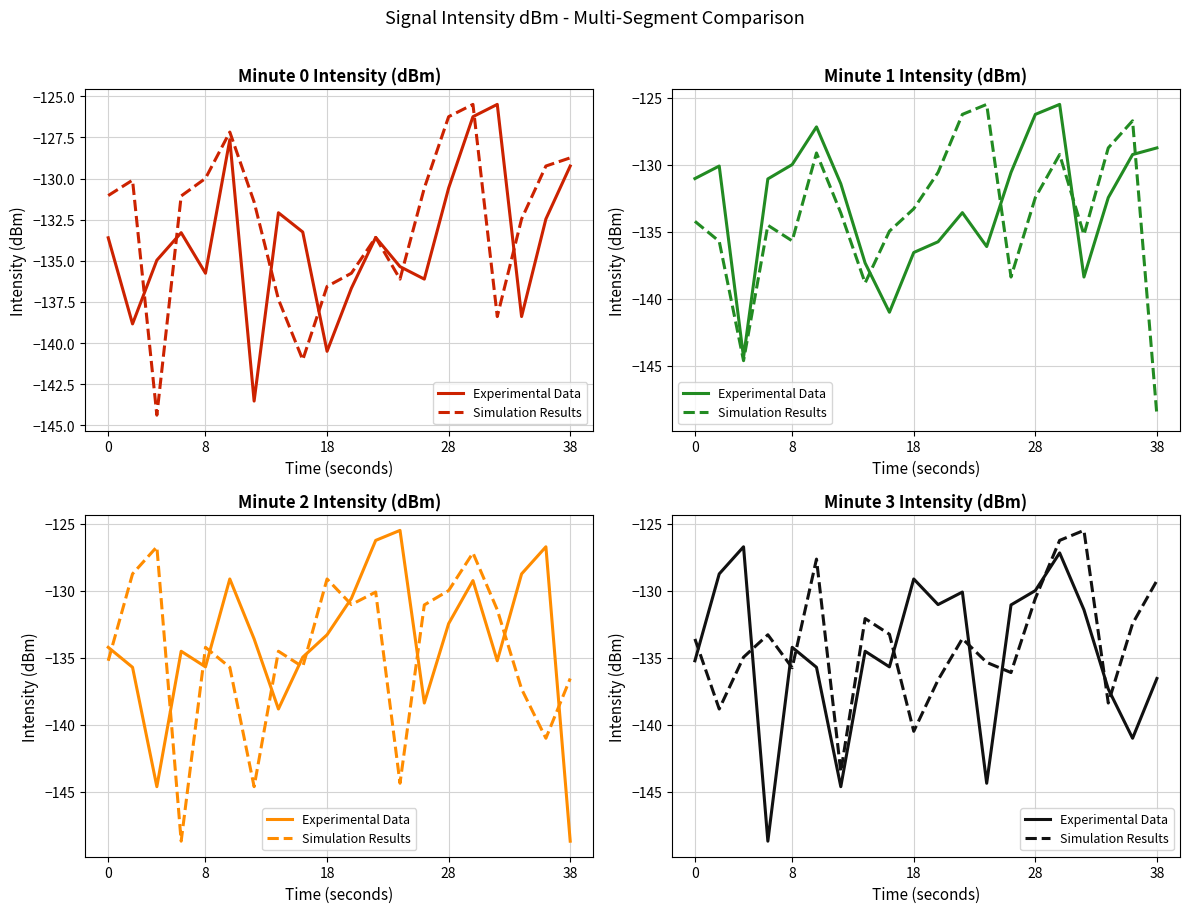

At how many categories does at least one series exceed -134?

16